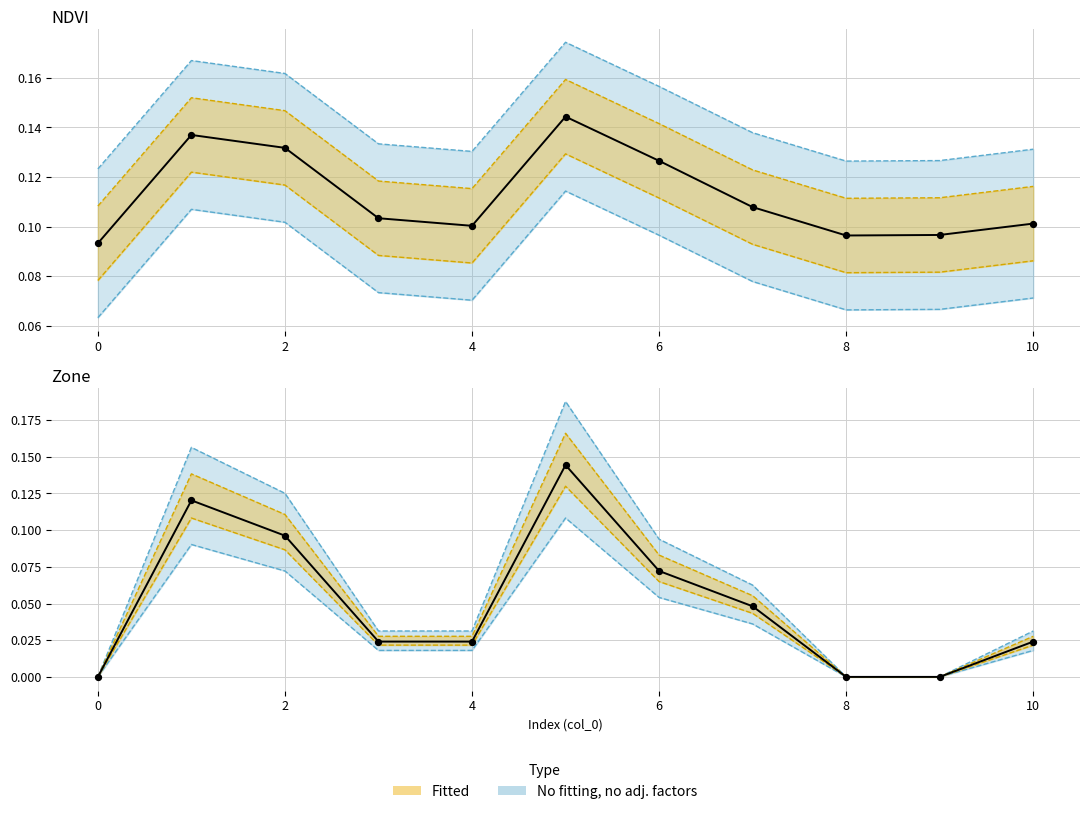

Which series has the largest Y range (max minus min)?

Zone (observed)